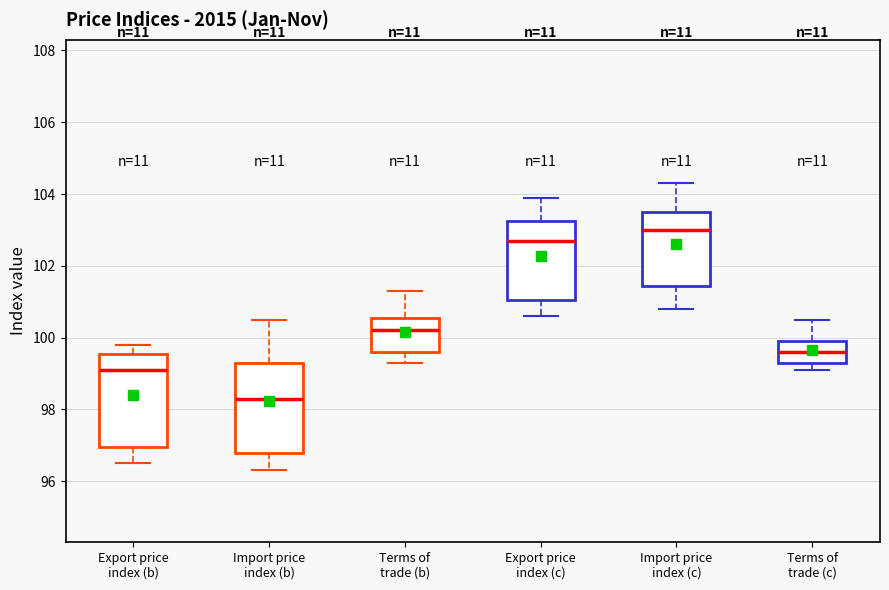

Reading left to right, transcribe this box plot: for each box, give where its median line is, the range the box spans, and where its two whiskers end, as read against the y-axis. The values are not printed on the chart, so give them approximately, as read against the axis.

Export price index (b): median 99.2, box 97.0 to 99.6, whiskers 96.6 to 99.8
Import price index (b): median 98.4, box 96.8 to 99.4, whiskers 96.4 to 100.6
Terms of trade (b): median 100.2, box 99.6 to 100.6, whiskers 99.4 to 101.4
Export price index (c): median 102.8, box 101.0 to 103.2, whiskers 100.6 to 104.0
Import price index (c): median 103.0, box 101.4 to 103.6, whiskers 100.8 to 104.4
Terms of trade (c): median 99.6, box 99.4 to 100.0, whiskers 99.2 to 100.6